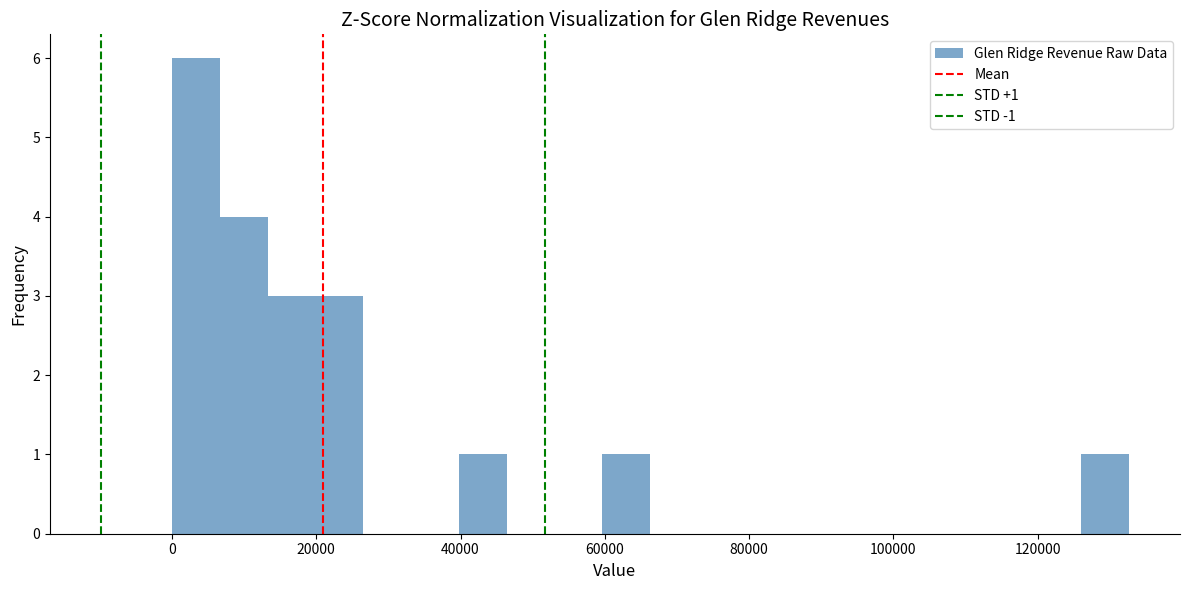

Read against the x-axis, roughly where is the centre of the tallest bar?

4000